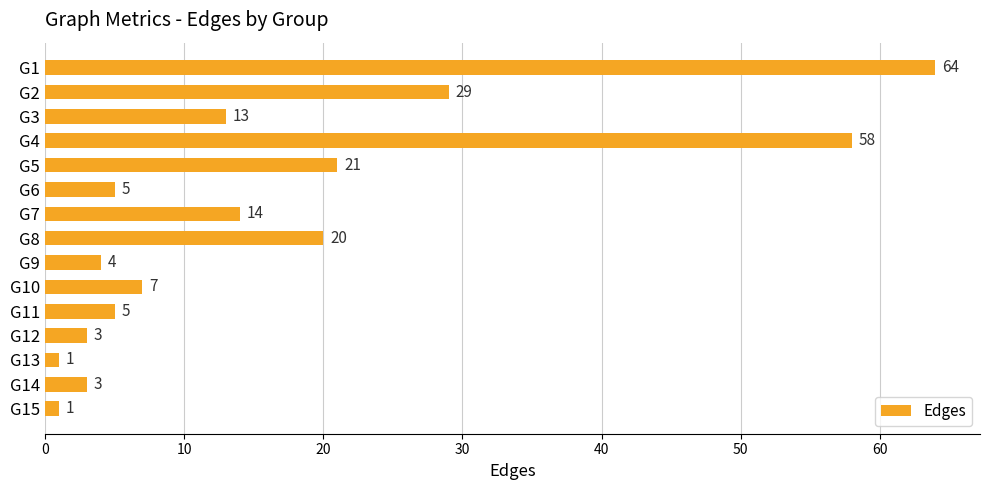

Count the number of categories in the chart.

15